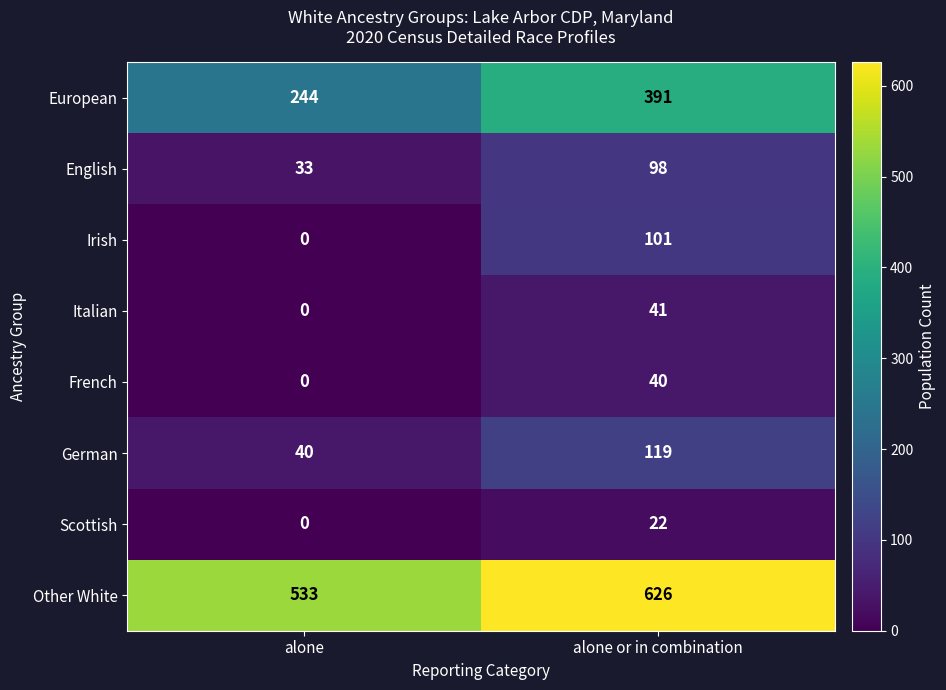

The German series shows 53 at alone. True or false?

False